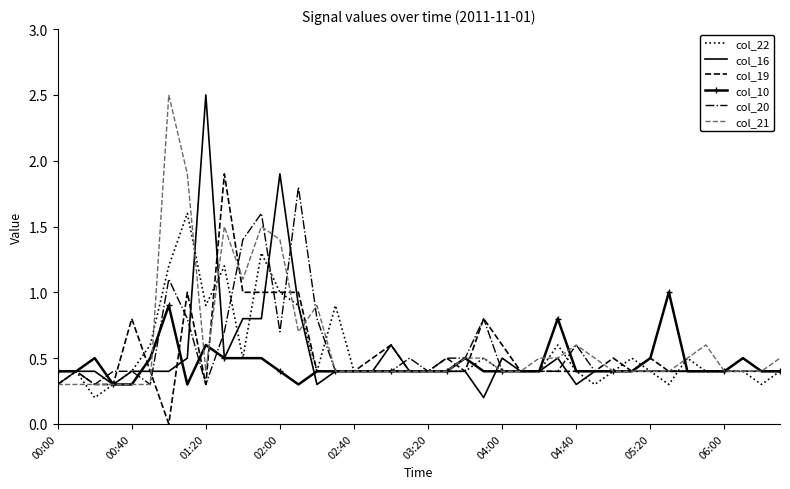

What is the maximum value shown in the chart?

2.5